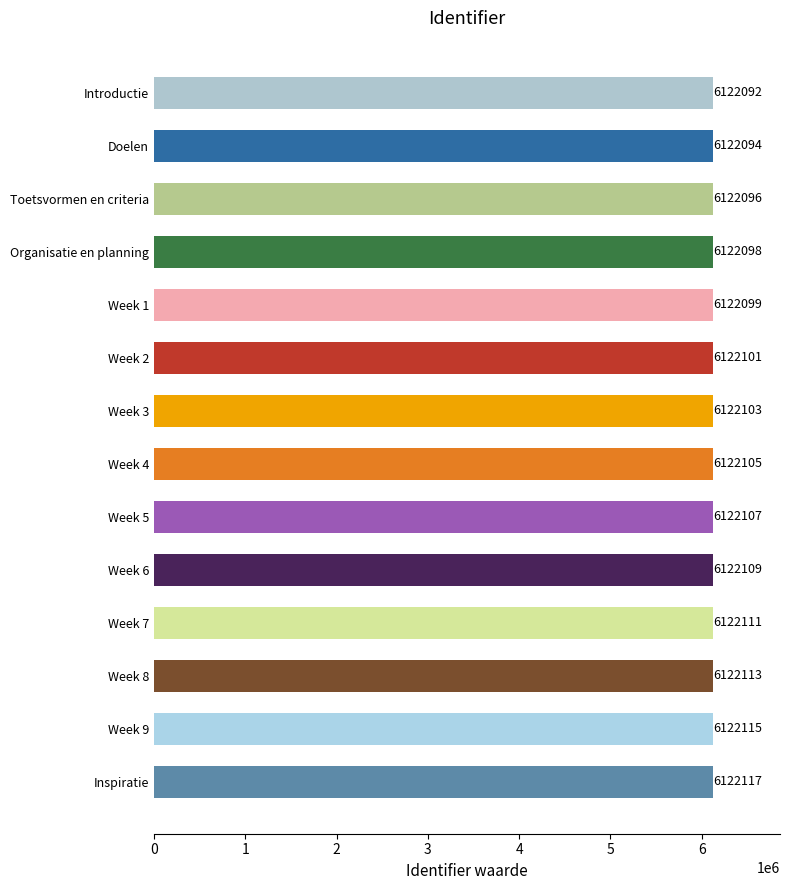

At which label is the value closest to 6122104?

Week 3